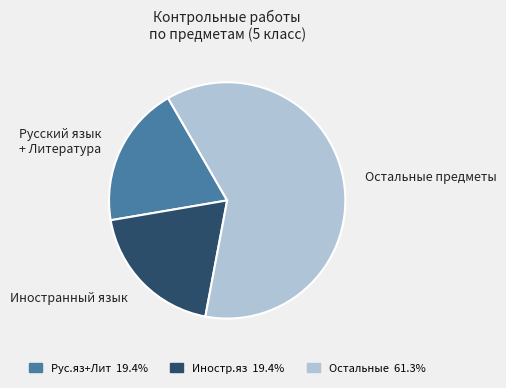

Approximately how many times larger is the value at Остальные предметы compared to Иностранный язык?

3.2